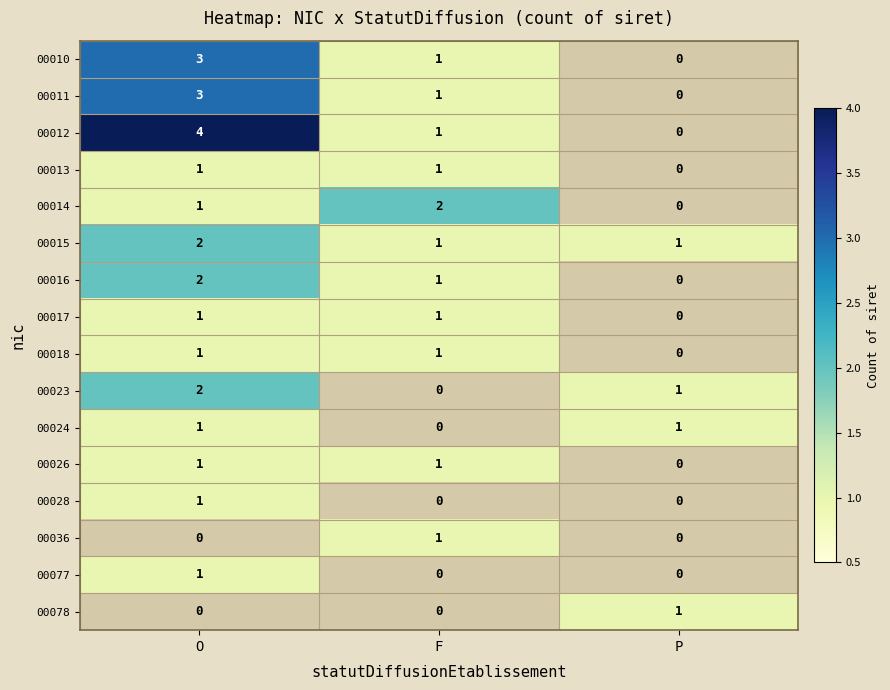

How many distinct data groups are displayed?

16